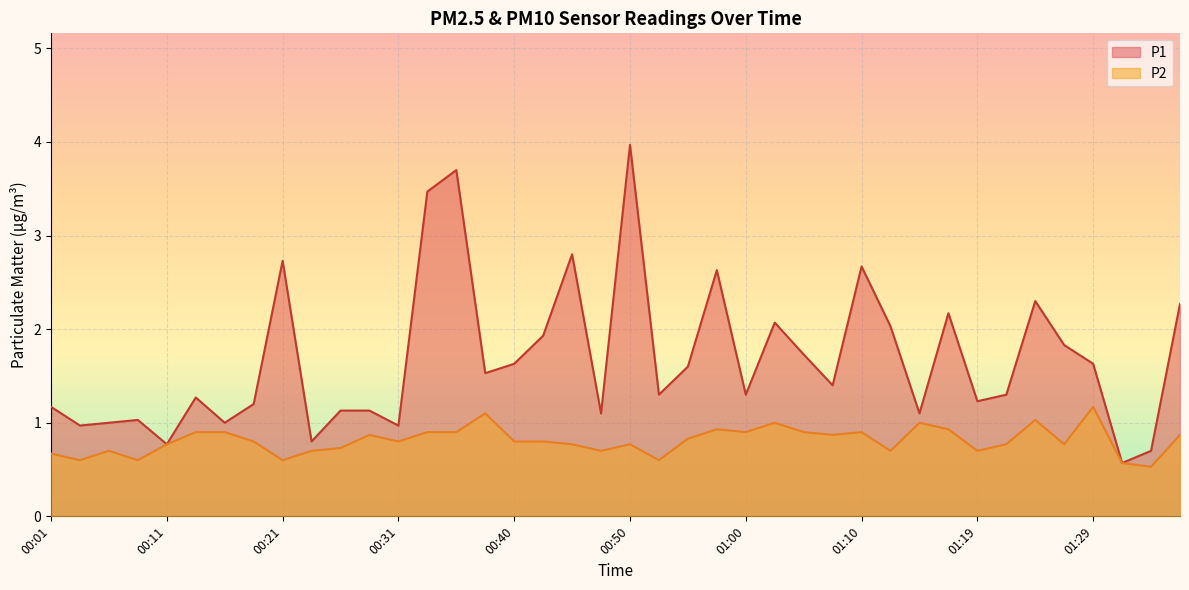

True or false: P1 has a value of 2.2 at 01:29.

False